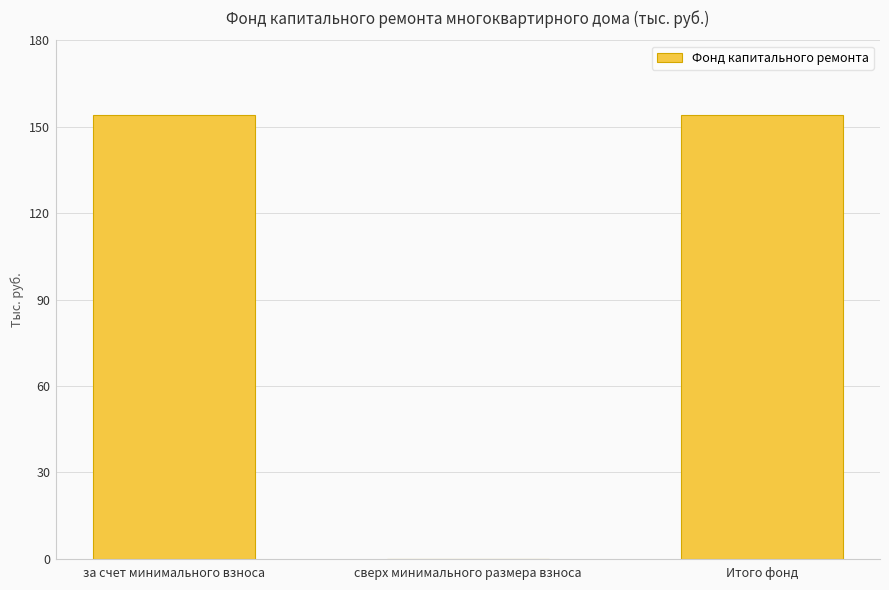

Which has a higher value, Итого фонд or сверх минимального размера взноса?

Итого фонд